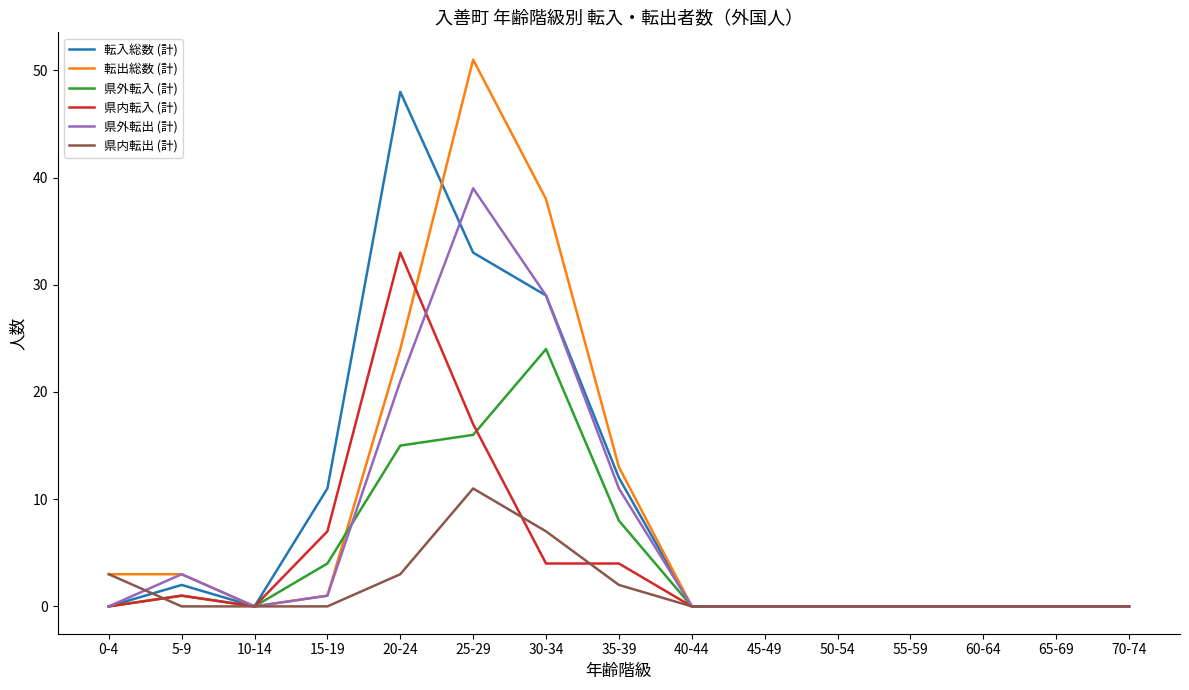

Rank the series at 35-39 from highest to lowest value.

転出総数 (計), 転入総数 (計), 県外転出 (計), 県外転入 (計), 県内転入 (計), 県内転出 (計)